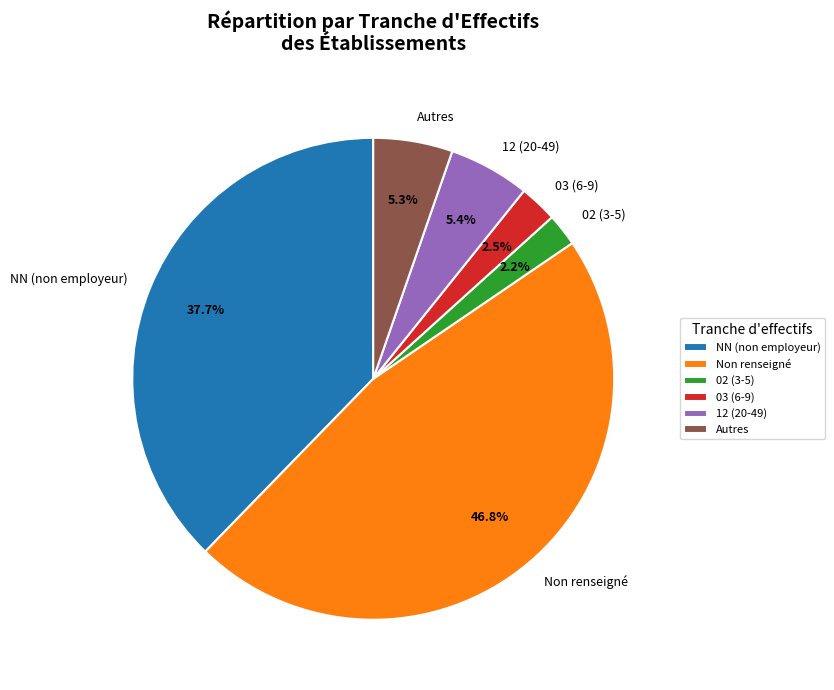

Between Autres and Non renseigné, which is larger?

Non renseigné